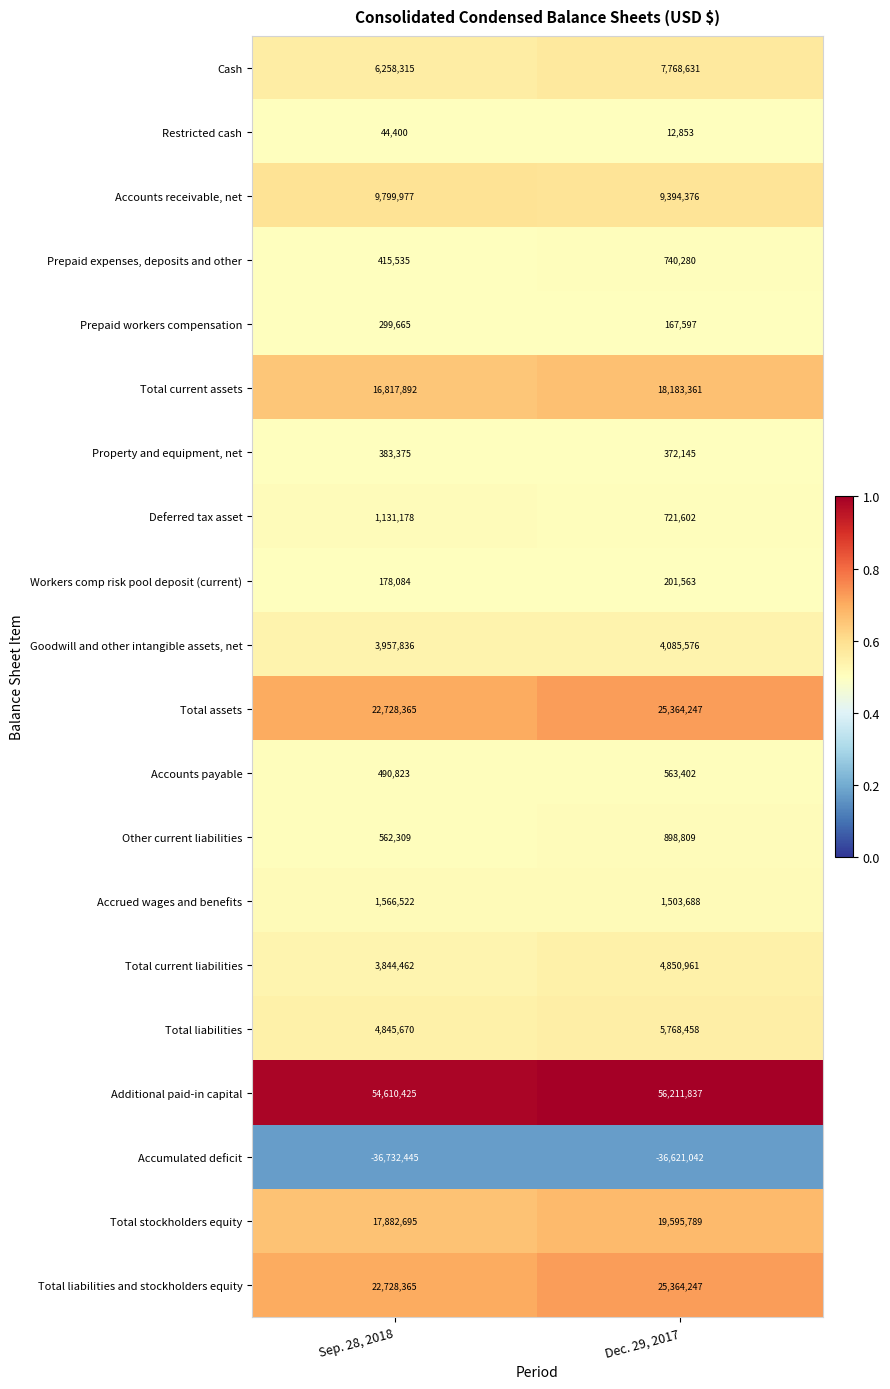

What is the difference between the highest and lowest values at Dec. 29, 2017?

92832879